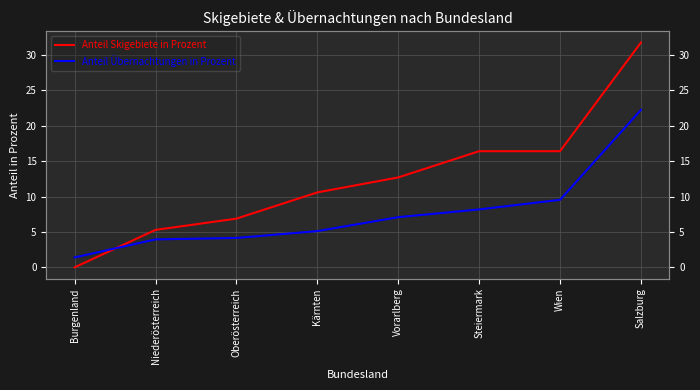

List the series in order of their overall mean, lowest first.

Anteil Übernachtungen in Prozent, Anteil Skigebiete in Prozent